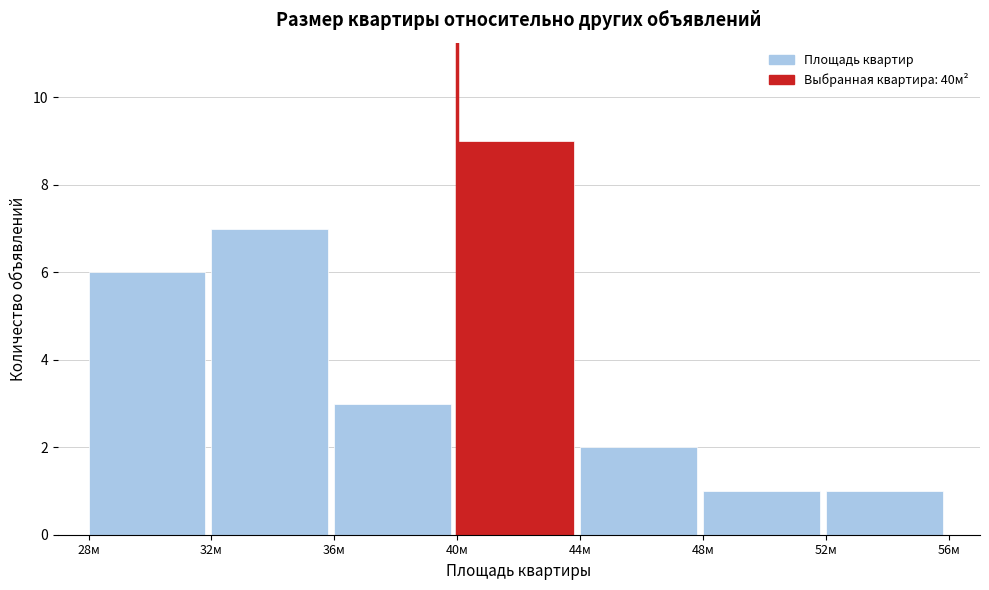

Over which range of the x-axis is the bar tallest?

40 to 44